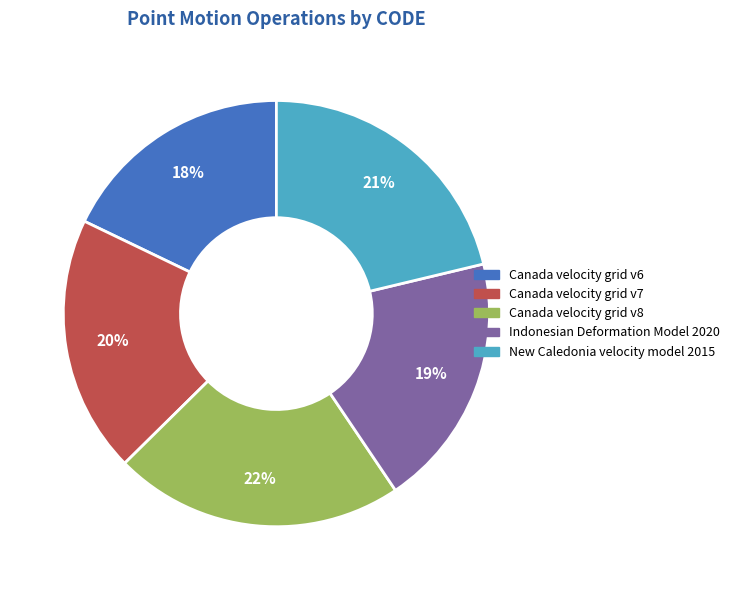

True or false: Canada velocity grid v7 accounts for 13% of the total.

False